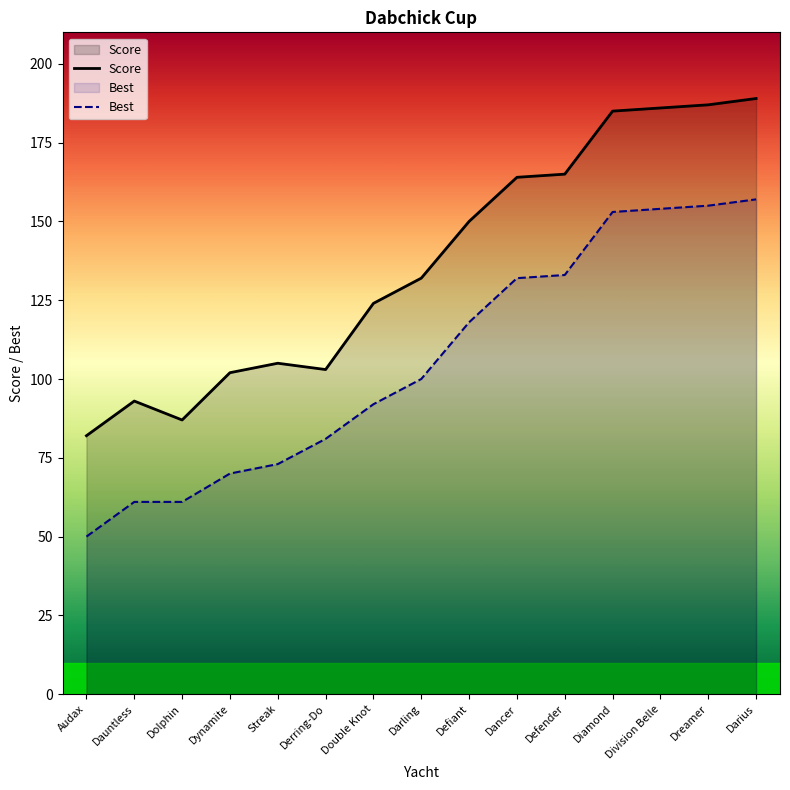

What is the highest value of the Score series?

189